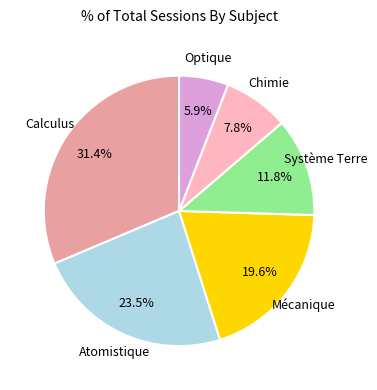

What is the smallest slice in the pie chart?

Optique